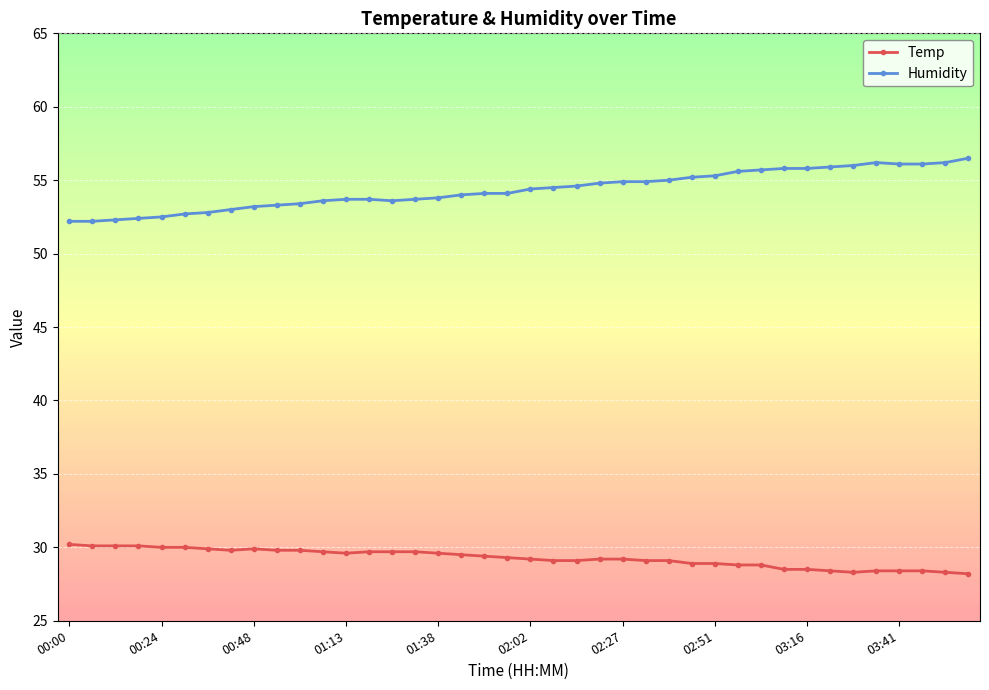

Reading left to right, list all the values displayed in this chart.

Temp: 30.2	30.1	30.1	30.1	30.0	30.0	29.9	29.8	29.9	29.8	29.8	29.7	29.6	29.7	29.7	29.7	29.6	29.5	29.4	29.3	29.2	29.1	29.1	29.2	29.2	29.1	29.1	28.9	28.9	28.8	28.8	28.5	28.5	28.4	28.3	28.4	28.4	28.4	28.3	28.2
Humidity: 52.2	52.2	52.3	52.4	52.5	52.7	52.8	53.0	53.2	53.3	53.4	53.6	53.7	53.7	53.6	53.7	53.8	54.0	54.1	54.1	54.4	54.5	54.6	54.8	54.9	54.9	55.0	55.2	55.3	55.6	55.7	55.8	55.8	55.9	56.0	56.2	56.1	56.1	56.2	56.5